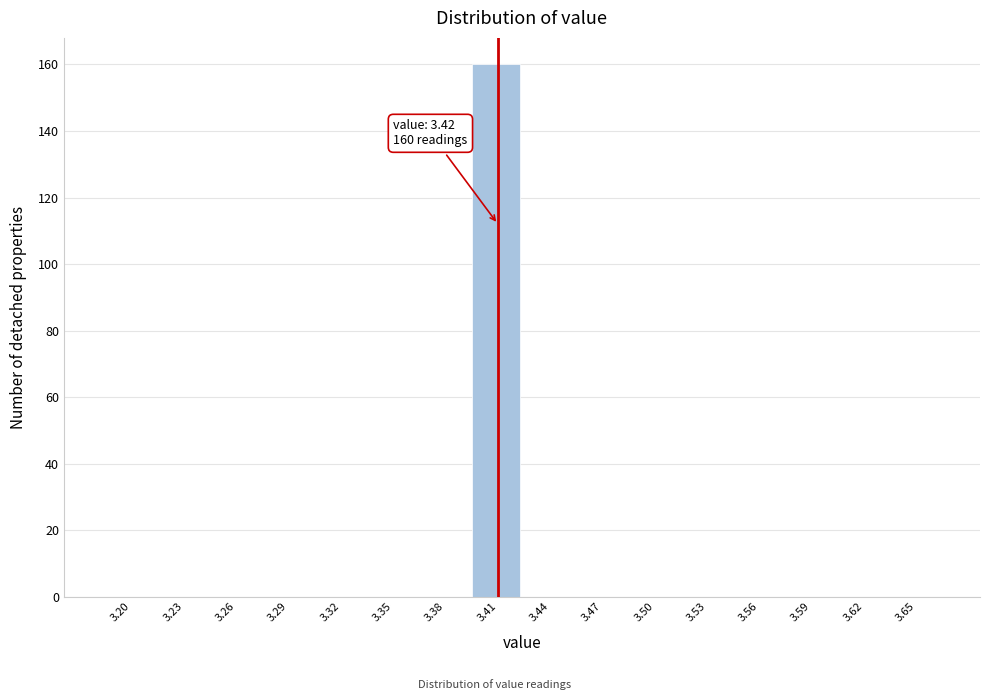

Reading left to right, what are all the values shown in this chart?

3.20=0	3.23=0	3.26=0	3.29=0	3.32=0	3.35=0	3.38=0	3.41=160	3.44=0	3.47=0	3.50=0	3.53=0	3.56=0	3.59=0	3.62=0	3.65=0